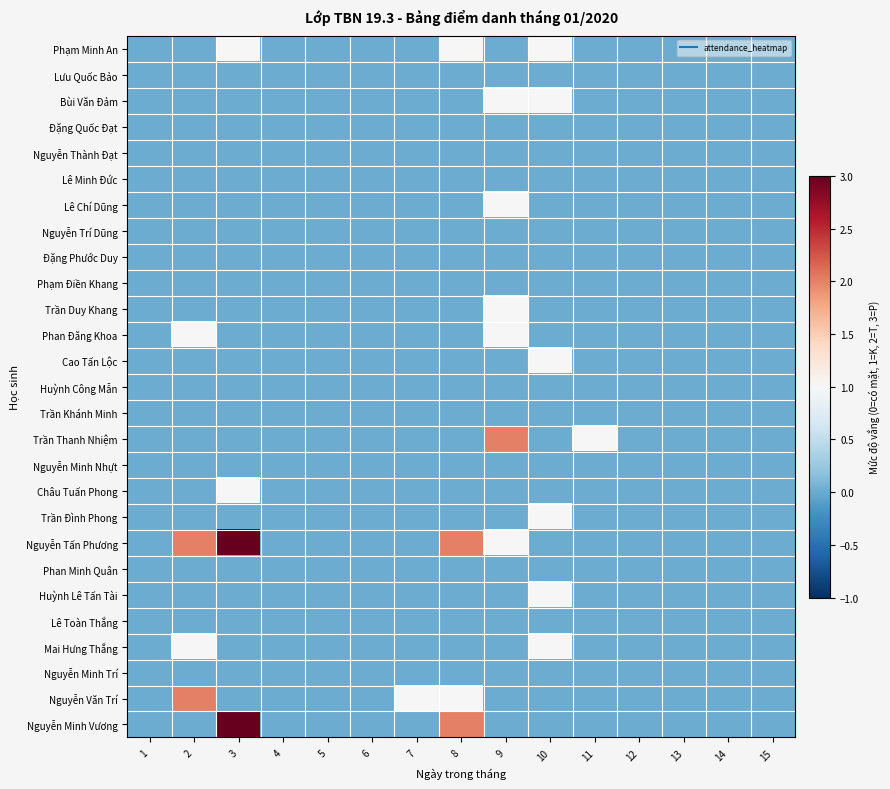

What is the maximum value shown in the chart?

3